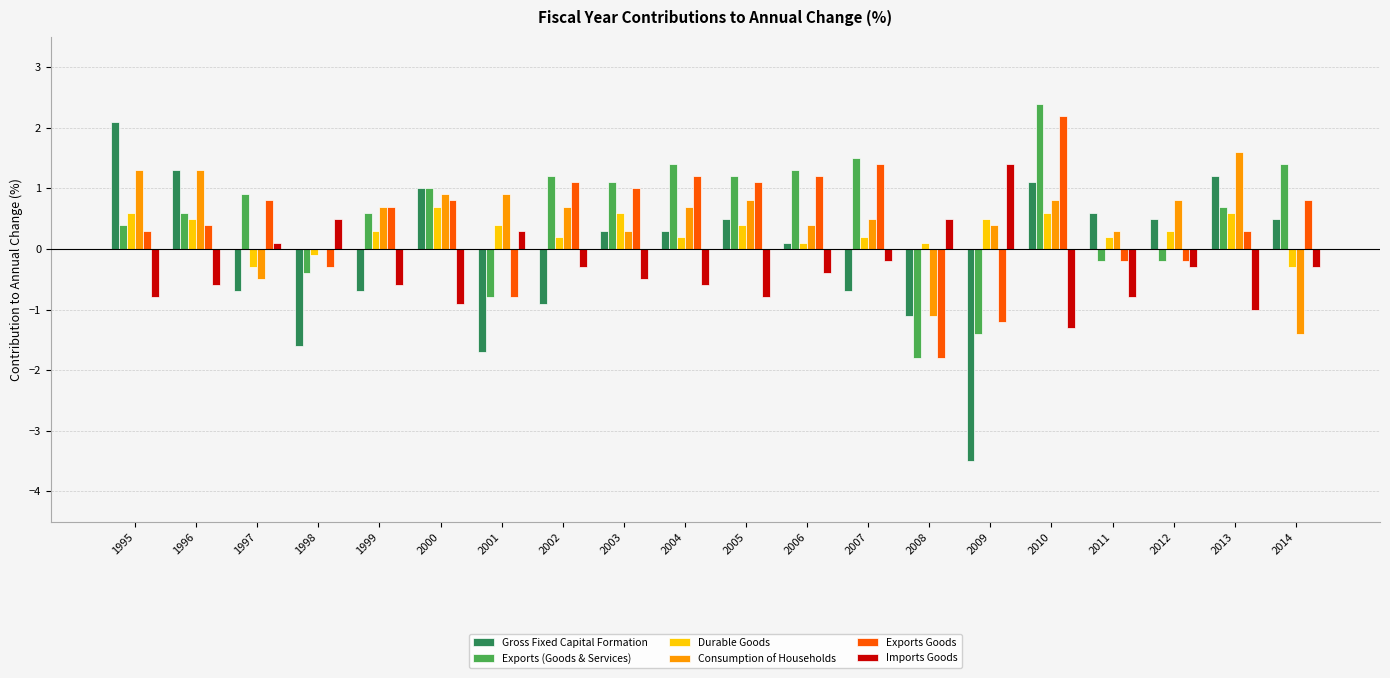

What is the sum of all Durable Goods values?

5.8